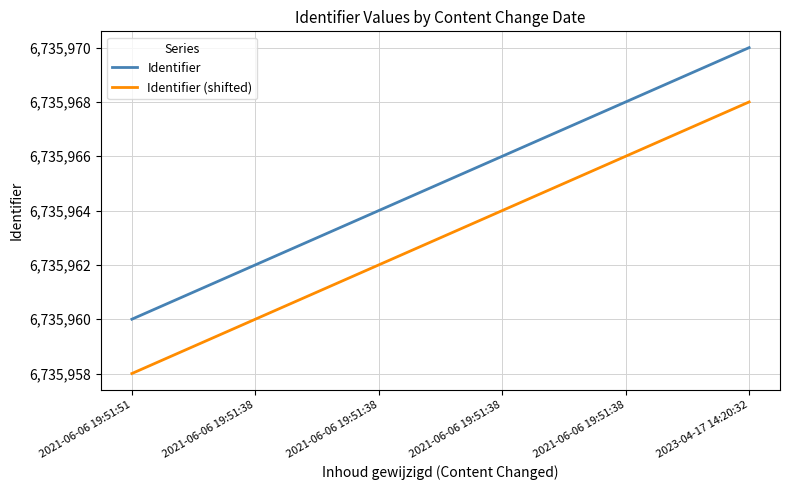

What are all the series names shown in the legend?

Identifier, Identifier (shifted)